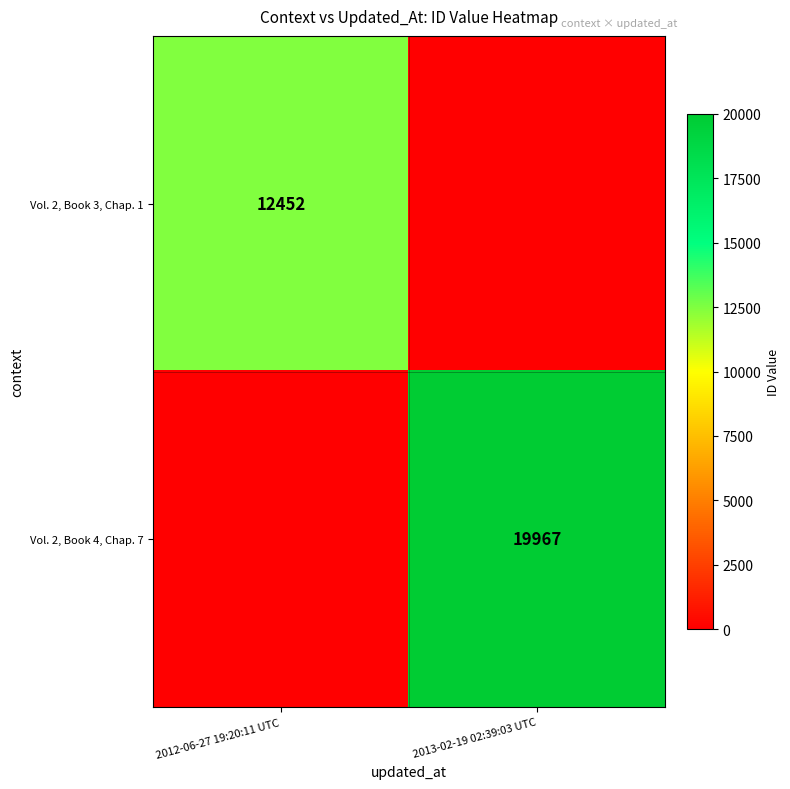

True or false: Vol. 2, Book 3, Chap. 1 has a value of 7145 at 2012-06-27 19:20:11 UTC.

False